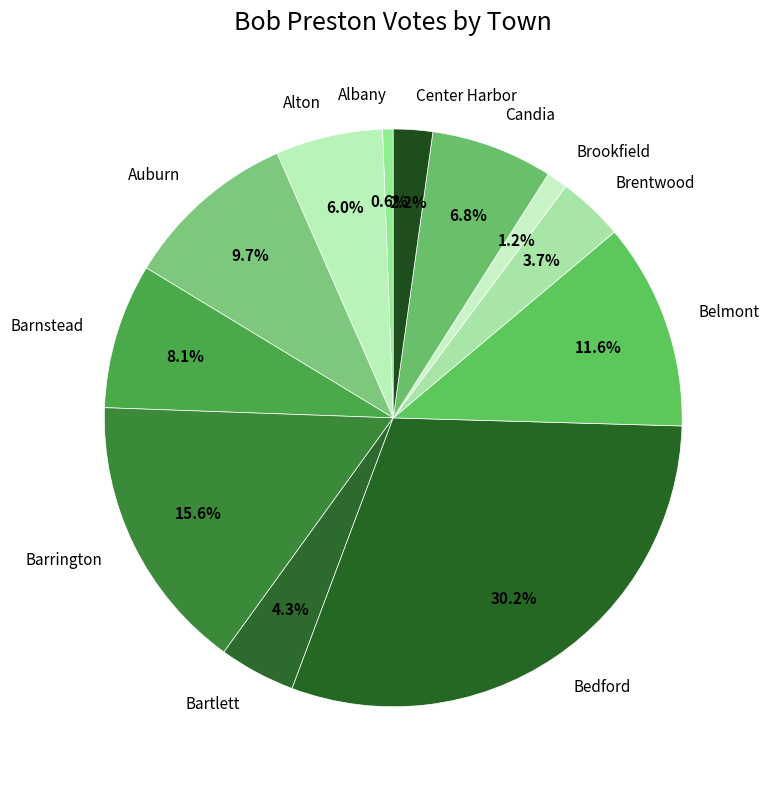

Does Barrington represent more than half of the total?

No